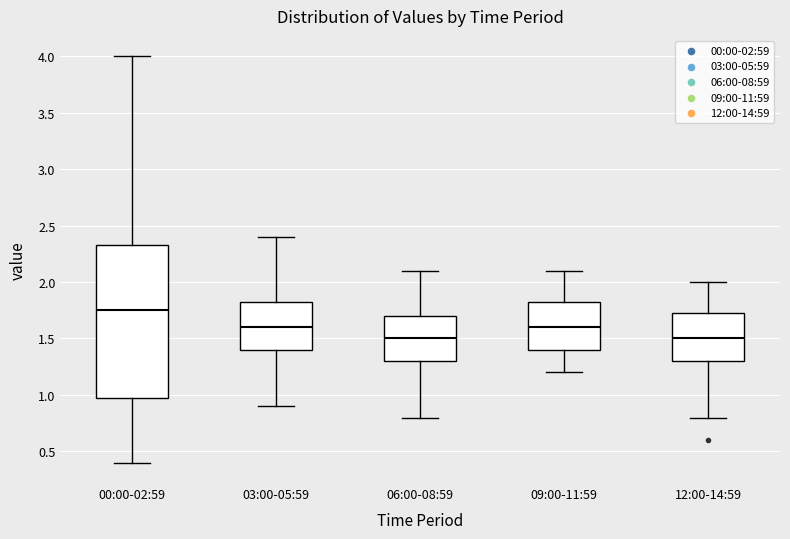

Reading left to right, read every box against the y-axis: the position of its median line, the range the box covers, and the ends of its whiskers. The values are not printed on the chart, so give them approximately, as read against the axis.

00:00-02:59: median 1.75, box 1.00 to 2.35, whiskers 0.40 to 4.00
03:00-05:59: median 1.60, box 1.40 to 1.85, whiskers 0.90 to 2.40
06:00-08:59: median 1.50, box 1.30 to 1.70, whiskers 0.80 to 2.10
09:00-11:59: median 1.60, box 1.40 to 1.85, whiskers 1.20 to 2.10
12:00-14:59: median 1.50, box 1.30 to 1.75, whiskers 0.80 to 2.00